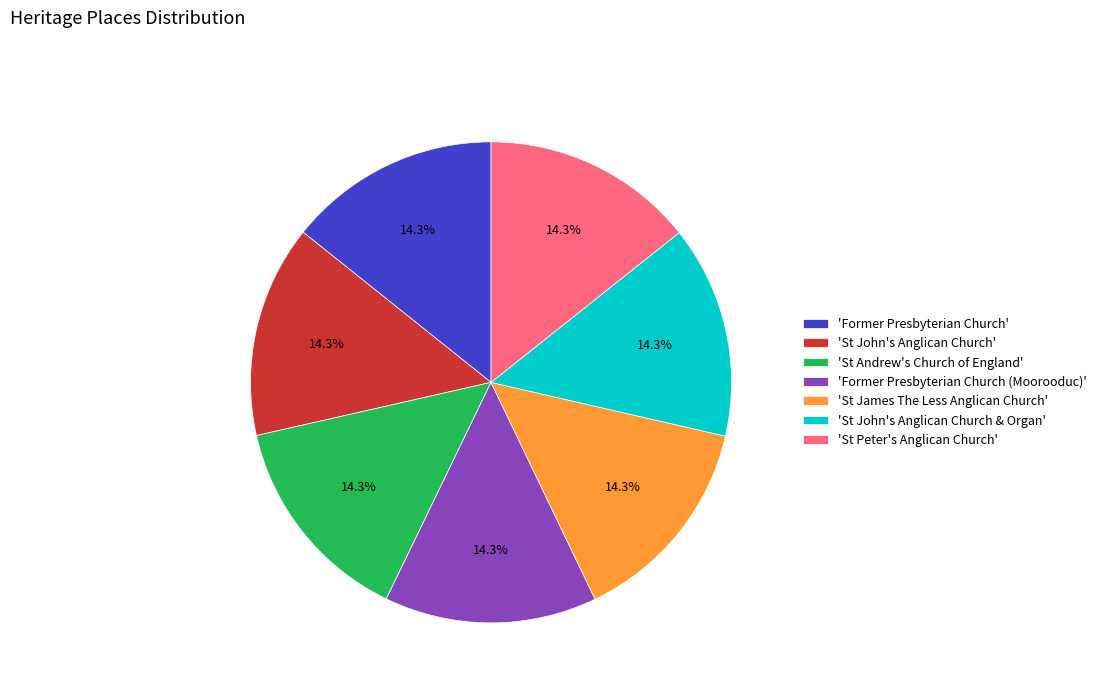

What is the ratio of the value at 'St Andrew's Church of England' to the value at 'St James The Less Anglican Church'?

1.0